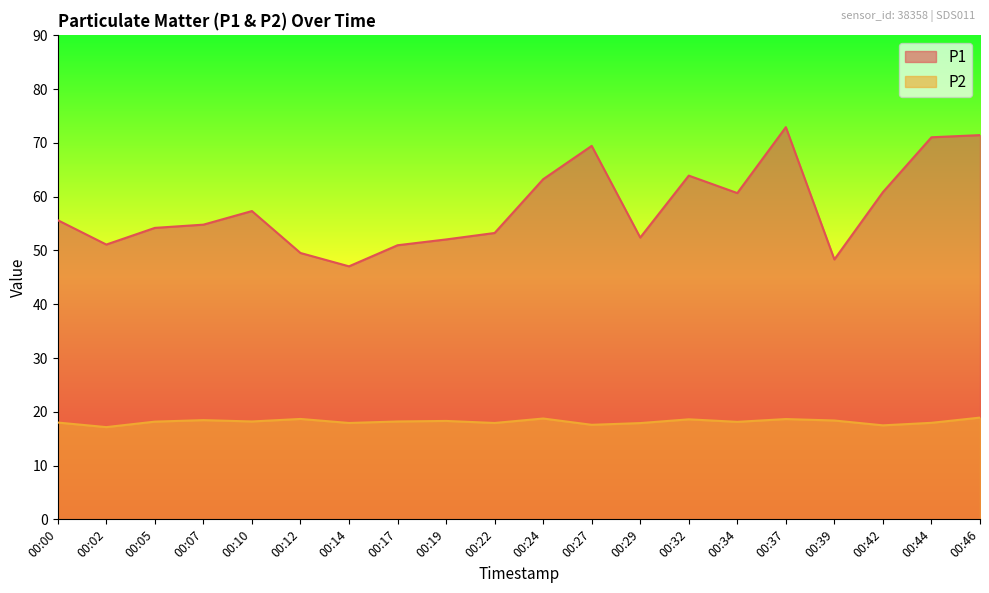

True or false: P1 and P2 intersect in this chart.

False